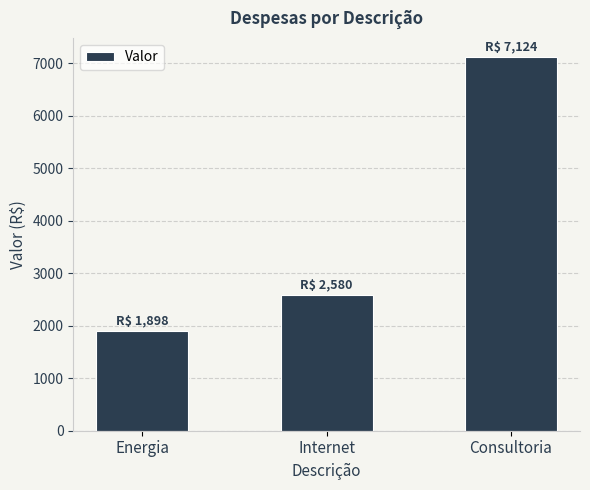

Where is the data nearest to the value 4511?

Internet